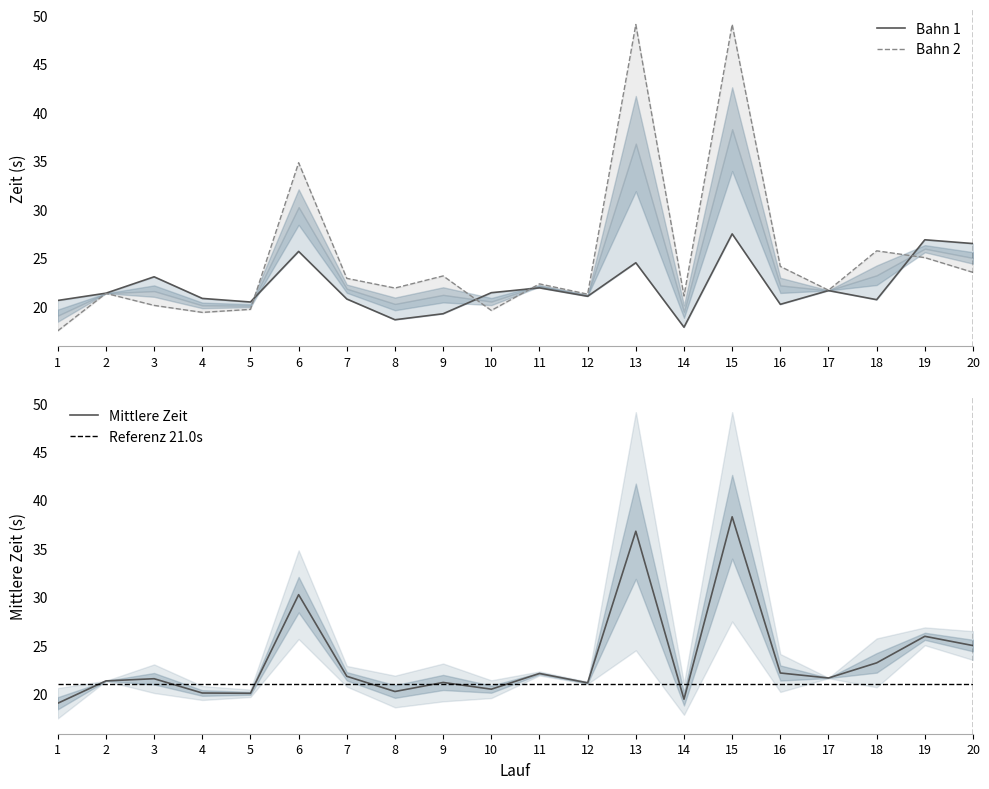

Reading left to right, list all the values displayed in this chart.

Bahn 1: 1=20.6	2=21.4	3=23.1	4=20.8	5=20.4	6=25.7	7=20.8	8=18.6	9=19.2	10=21.4	11=21.9	12=21.0	13=24.5	14=17.9	15=27.5	16=20.2	17=21.6	18=20.7	19=26.9	20=26.5
Bahn 2: 1=17.5	2=21.3	3=20.1	4=19.4	5=19.7	6=34.8	7=22.9	8=21.9	9=23.1	10=19.6	11=22.3	12=21.3	13=49.1	14=21.1	15=49.1	16=24.1	17=21.7	18=25.7	19=25.0	20=23.5